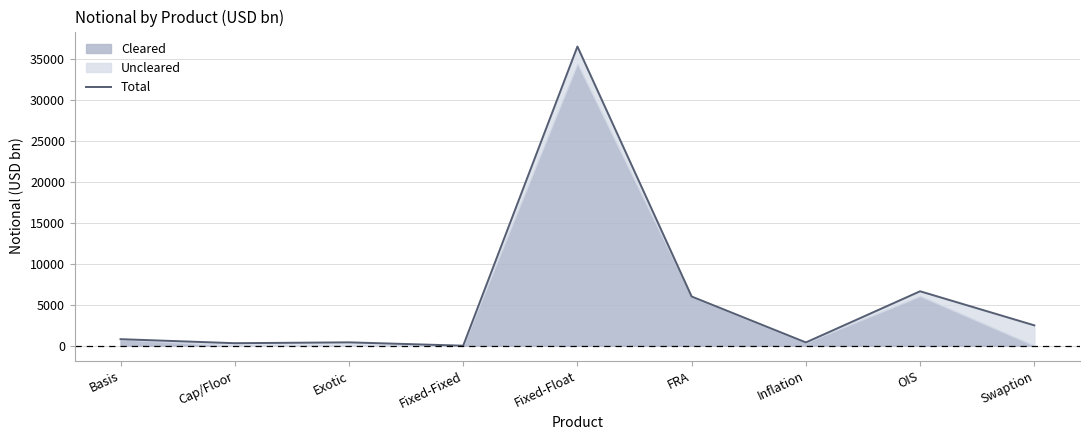

The chart shows a value of 1001 at Swaption. True or false?

False